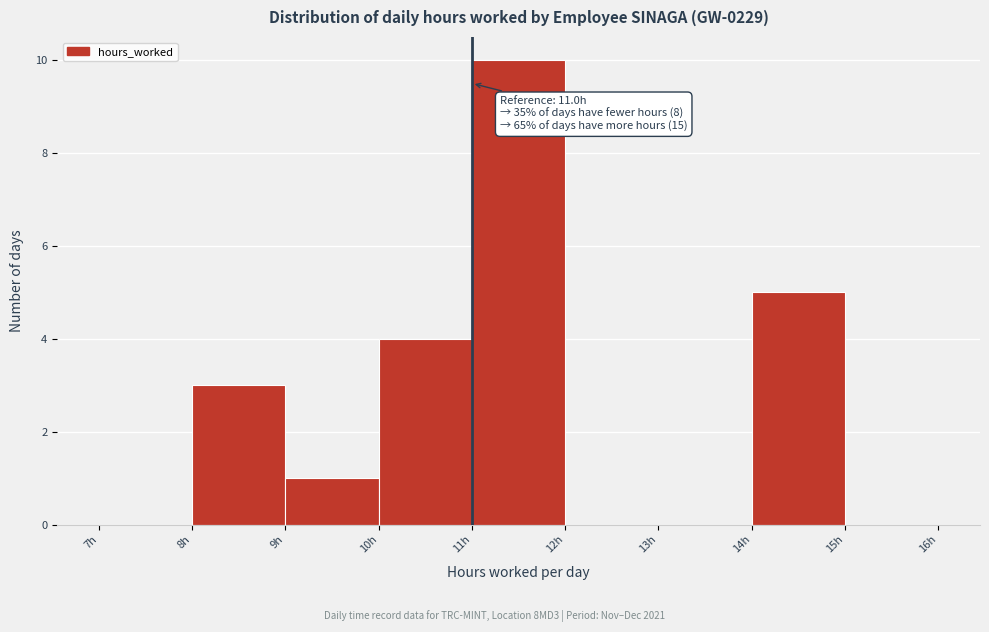

Over which range of the x-axis is the bar tallest?

11 to 12